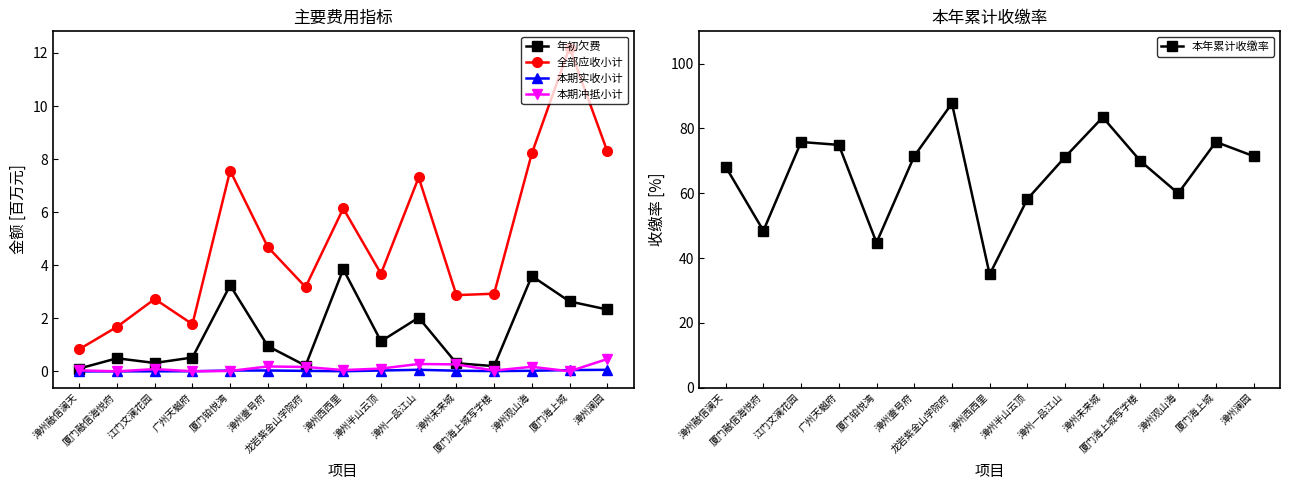

Does the chart have visible grid lines?

No